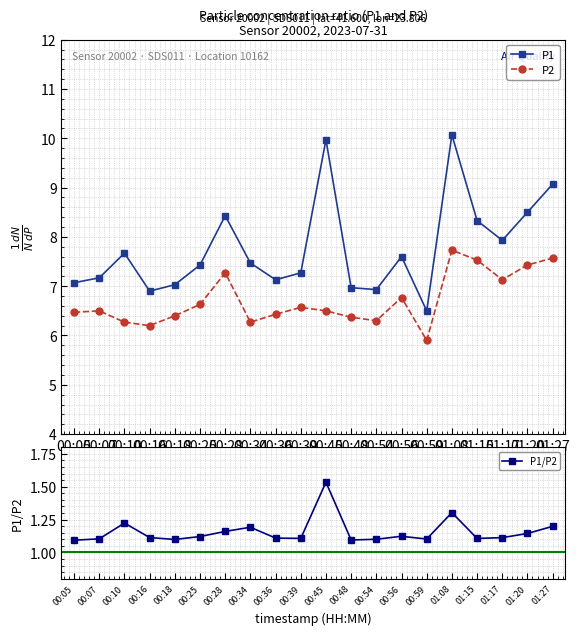

What is the difference between the highest and lowest values at 00:16?

5.8